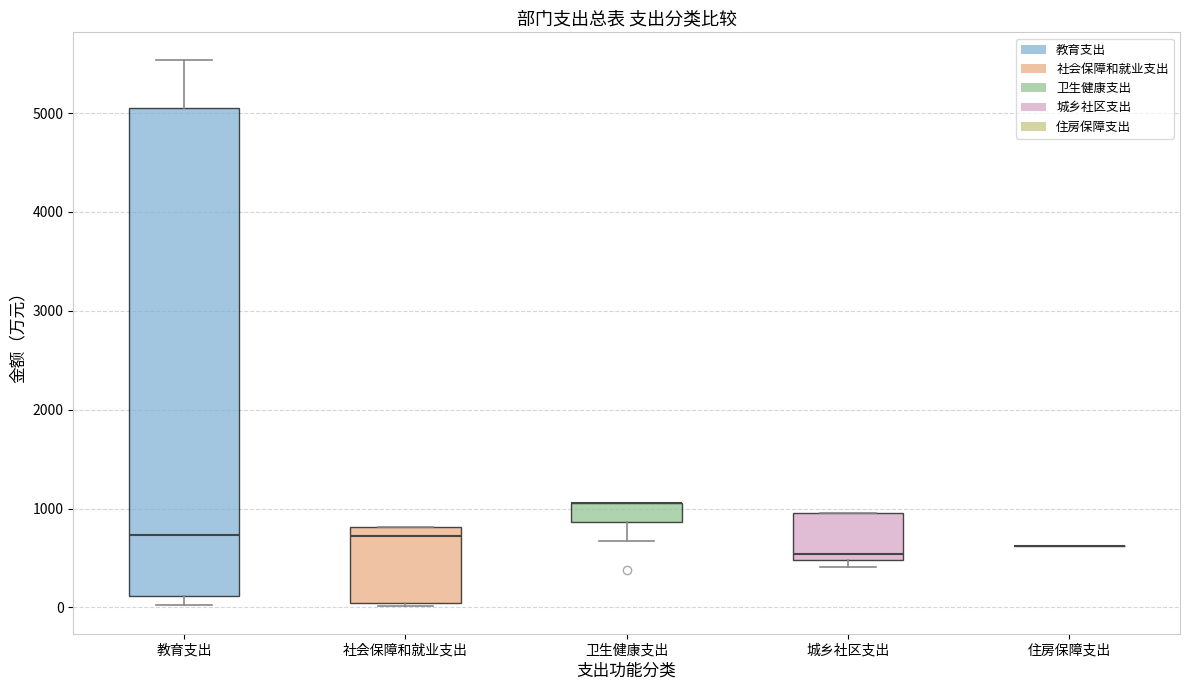

Reading left to right, read every box against the y-axis: the position of its median line, the range the box covers, and the ends of its whiskers. The values are not printed on the chart, so give them approximately, as read against the axis.

教育支出: median 700, box 100 to 5000, whiskers 0 to 5500
社会保障和就业支出: median 700, box 0 to 800, whiskers 0 (just below the box's lower edge) to 800
卫生健康支出: median 1100 (drawn on the box's upper edge), box 900 to 1100, whiskers 700 to 1100
城乡社区支出: median 500 (just above the box's lower edge), box 500 to 1000, whiskers 400 to 1000
住房保障支出: box collapsed to a line at 600, whiskers 600 to 600